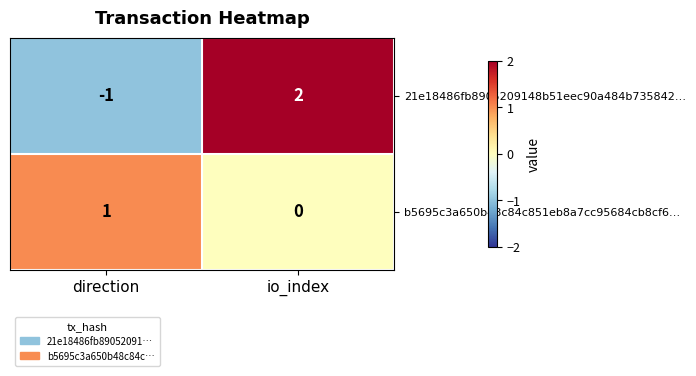

What is the difference between the highest and lowest values at direction?

2